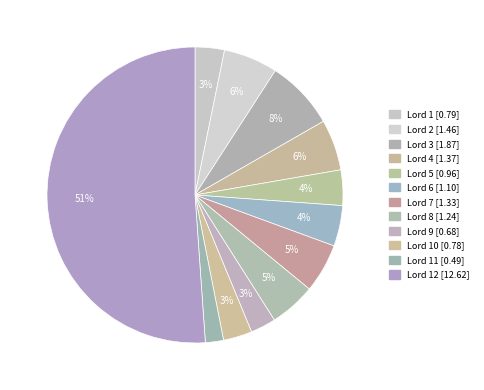

Count the number of slices in the pie.

12